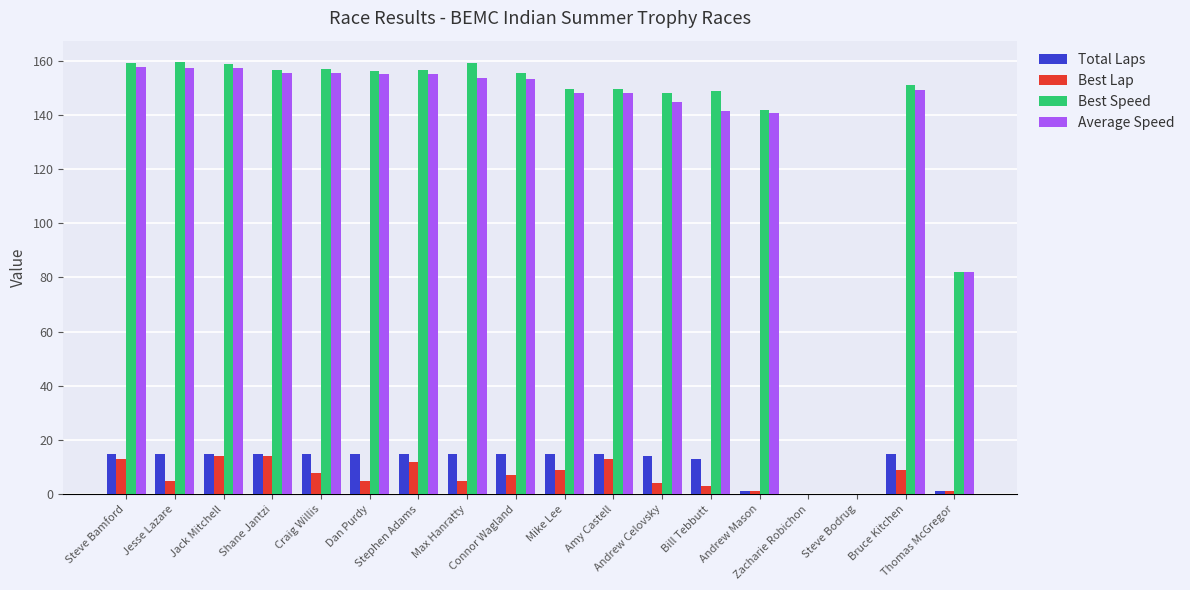

Are the bars grouped side by side (vs. stacked)?

Yes